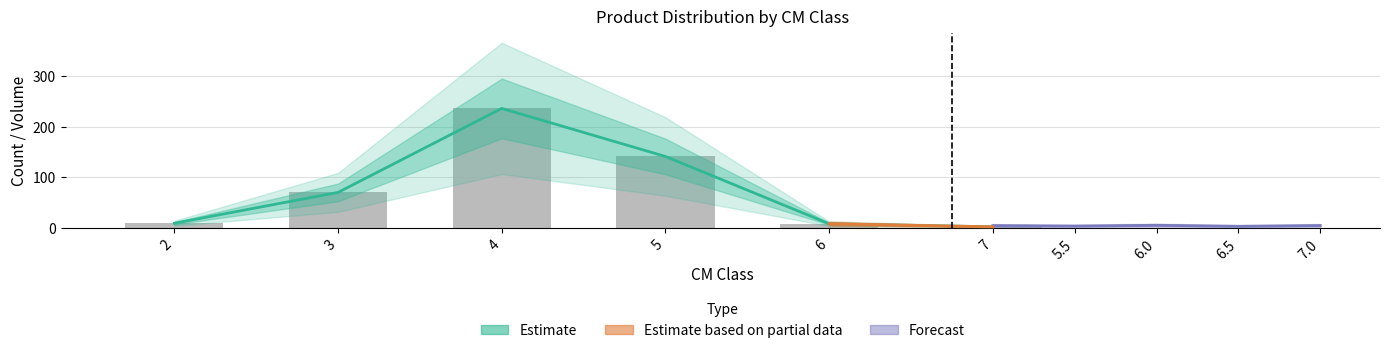

The value at 6 is 12. True or false?

False